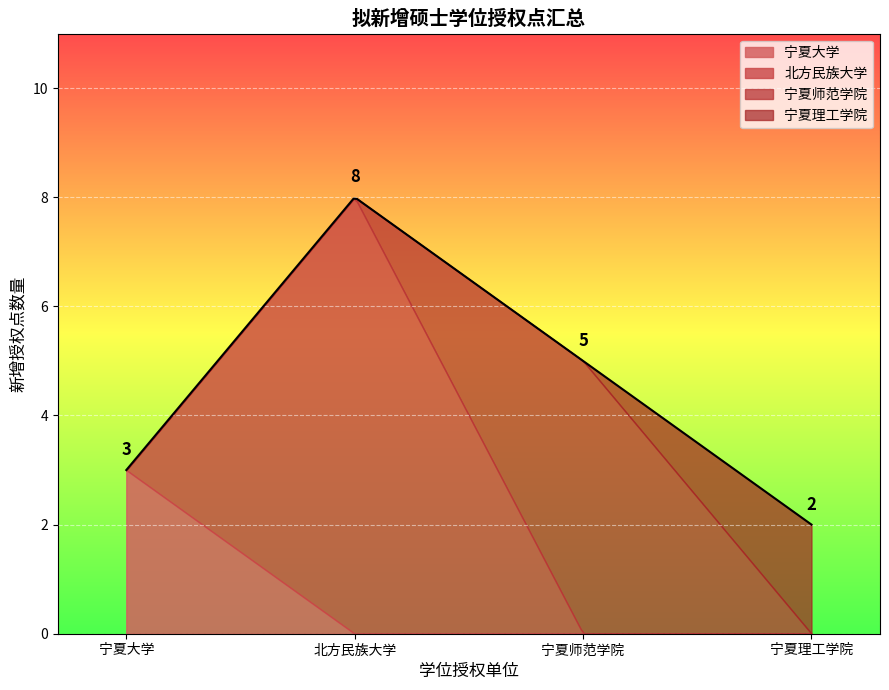

What is the highest value of the 宁夏大学 series?

3.0